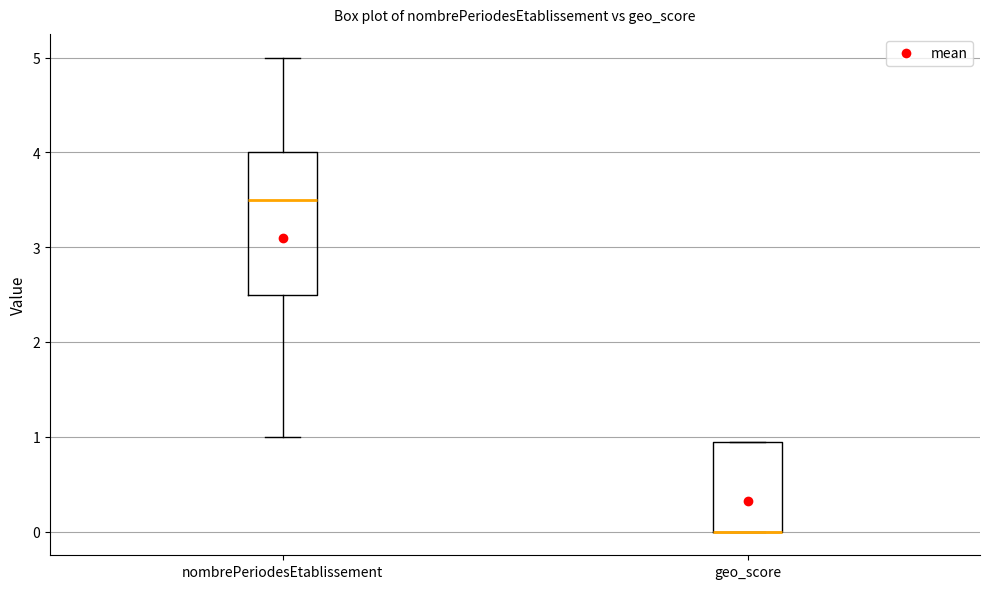

Which box is the tallest, from its lower edge to its upper edge?

nombrePeriodesEtablissement